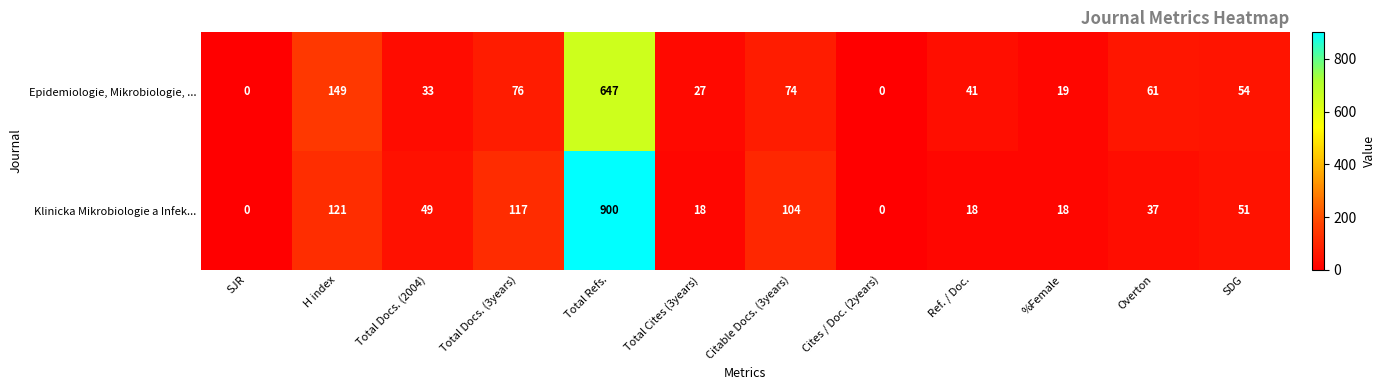

True or false: Klinicka Mikrobiologie a Infek... has a value of 32 at Ref. / Doc..

False